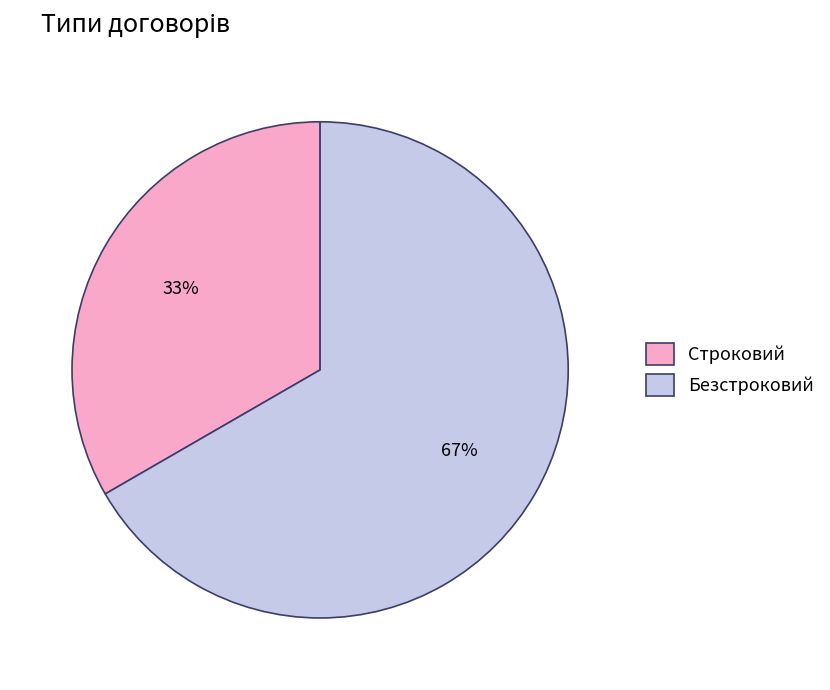

Does Безстроковий account for over 50% of the chart?

Yes